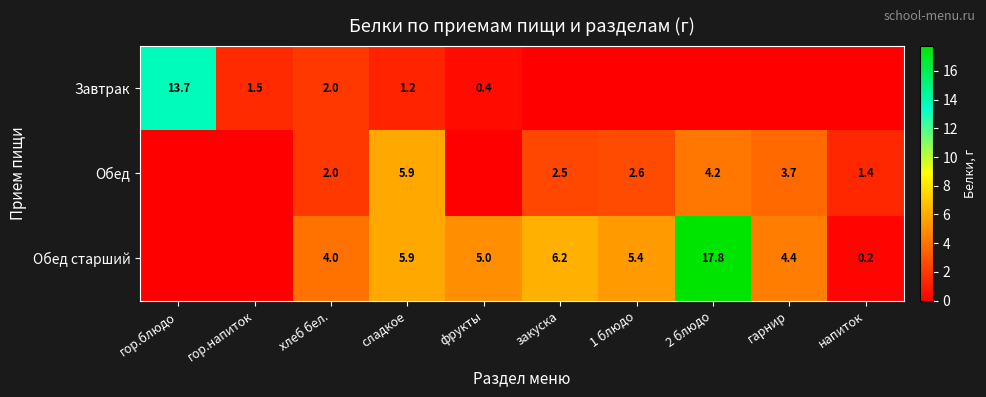

At how many categories does at least one series exceed 5?

5